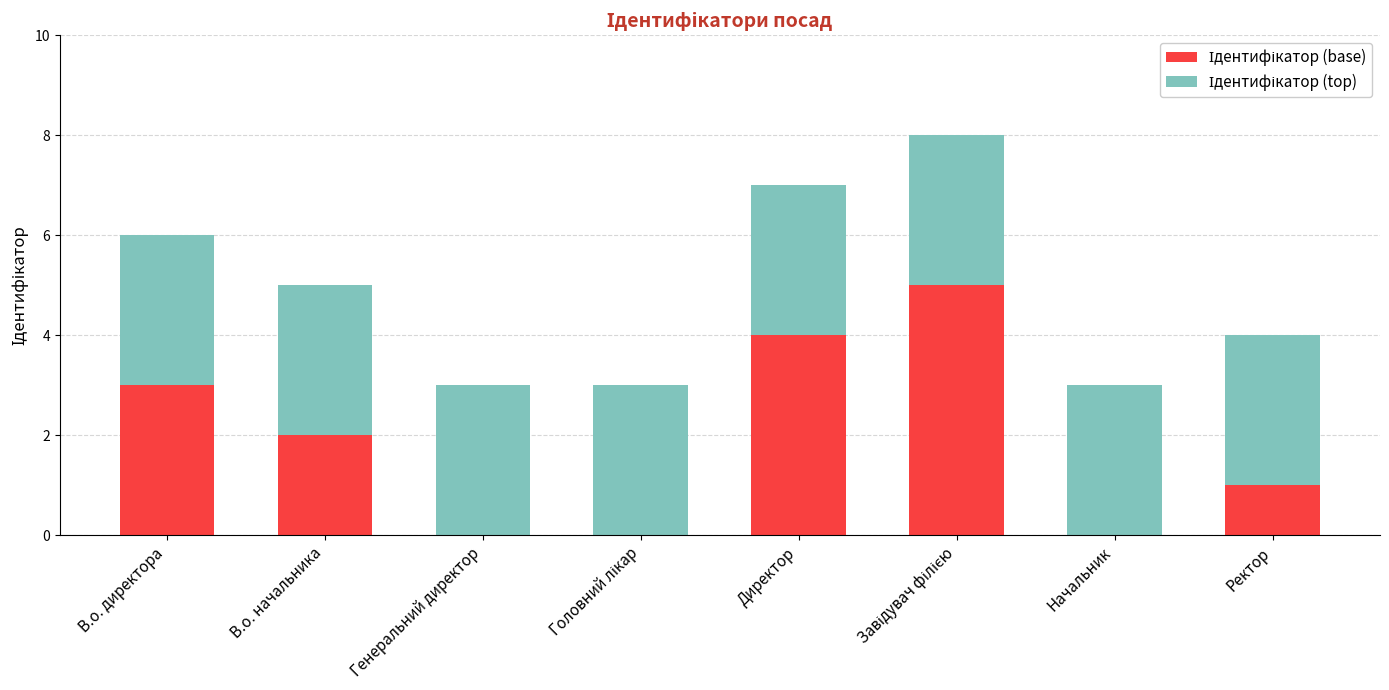

Are the bars grouped side by side (vs. stacked)?

No